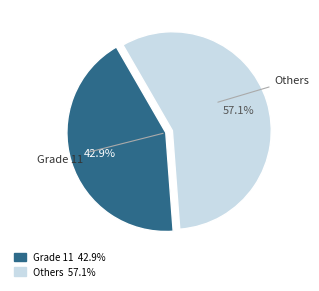

Between Grade 11 and Others, which is larger?

Others